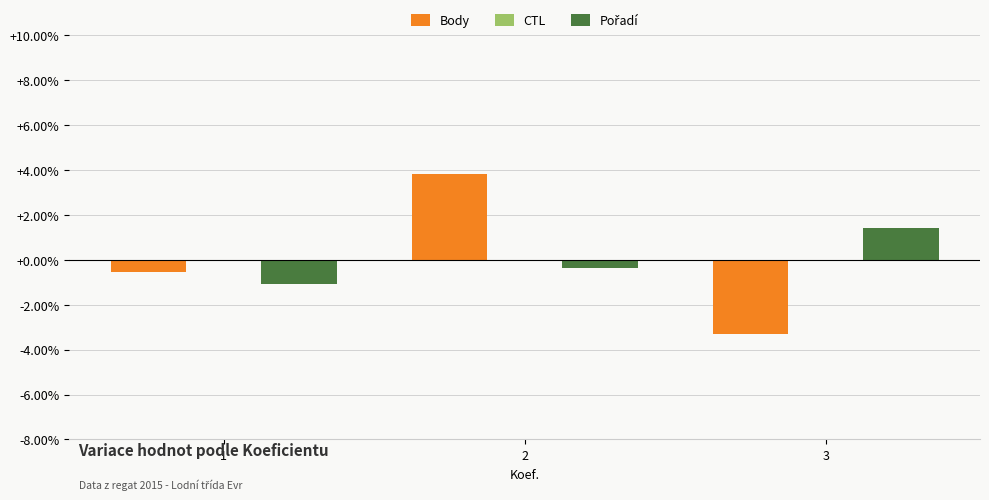

Between 2 and 3, which series saw the biggest shift?

Body